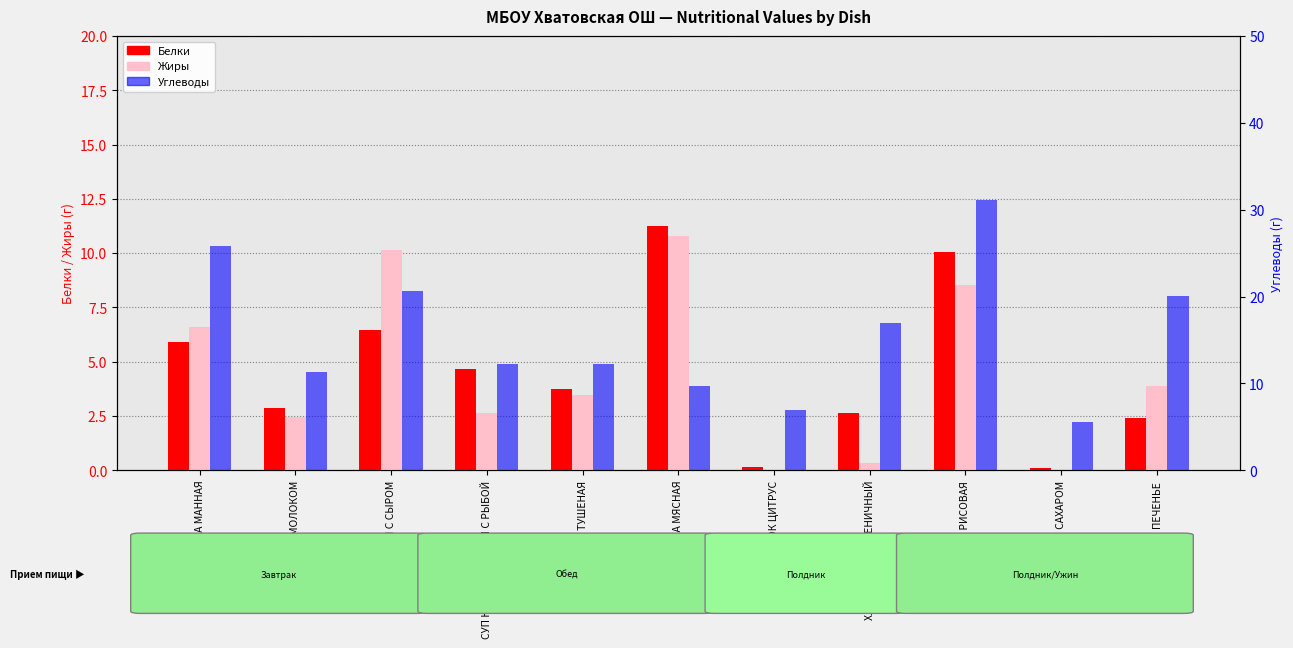

At how many categories does at least one series exceed 8?

9